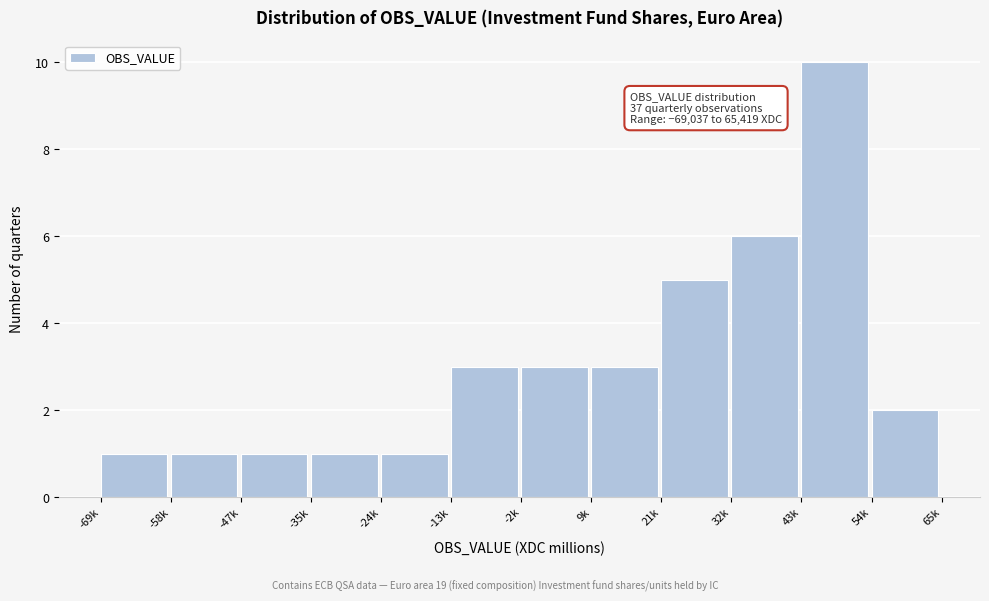

Reading left to right, transcribe all the data shown in this chart.

-69k=1	-58k=1	-47k=1	-35k=1	-24k=1	-13k=3	-2k=3	9k=3	21k=5	32k=6	43k=10	54k=2